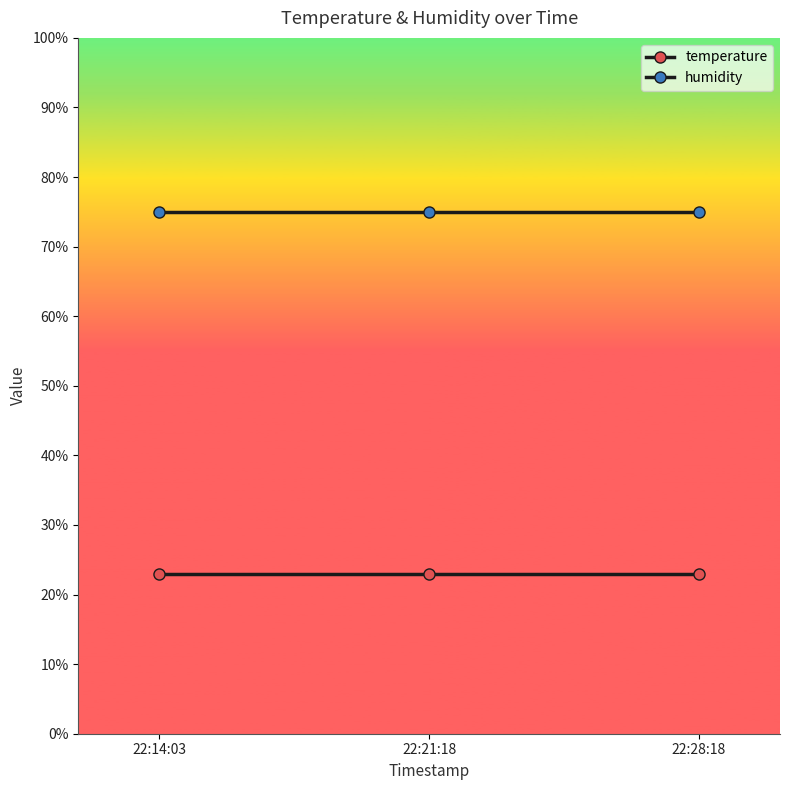

How many distinct data groups are displayed?

2